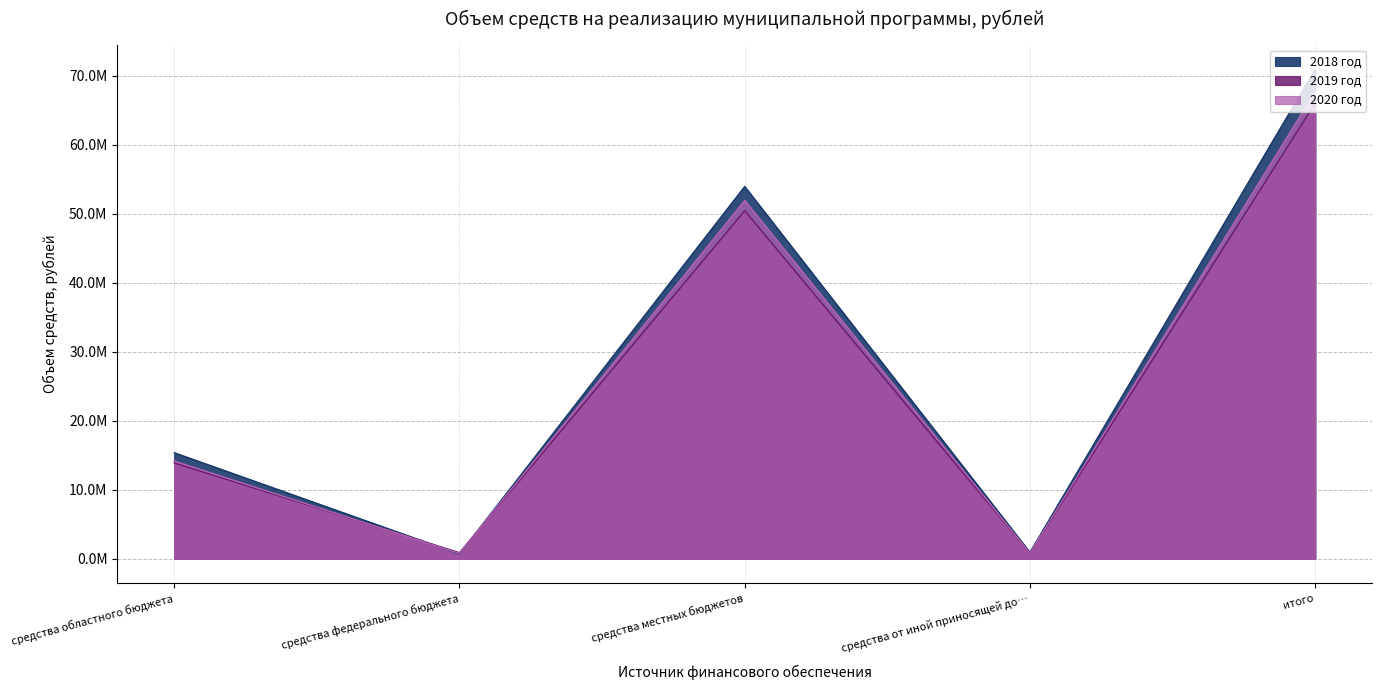

What position from the right is средства федерального бюджета?

4